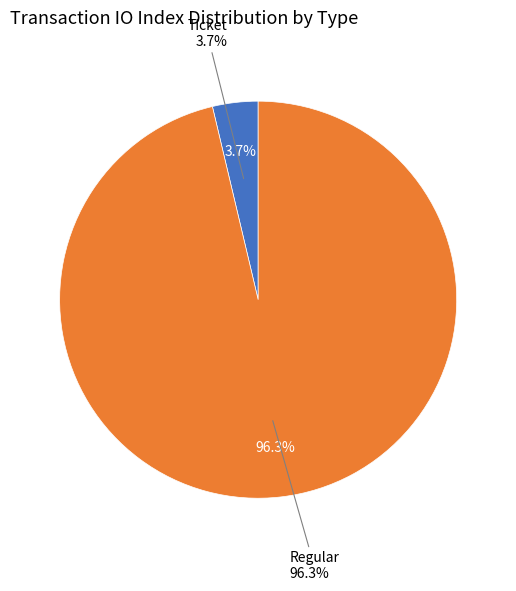

What is the largest slice in the pie chart?

Regular